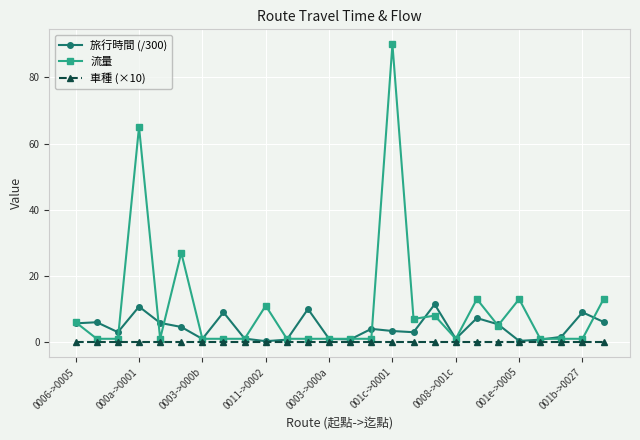

In 旅行時間 (/300), how many points are lower than both neighbors (excluding endpoints)?

7